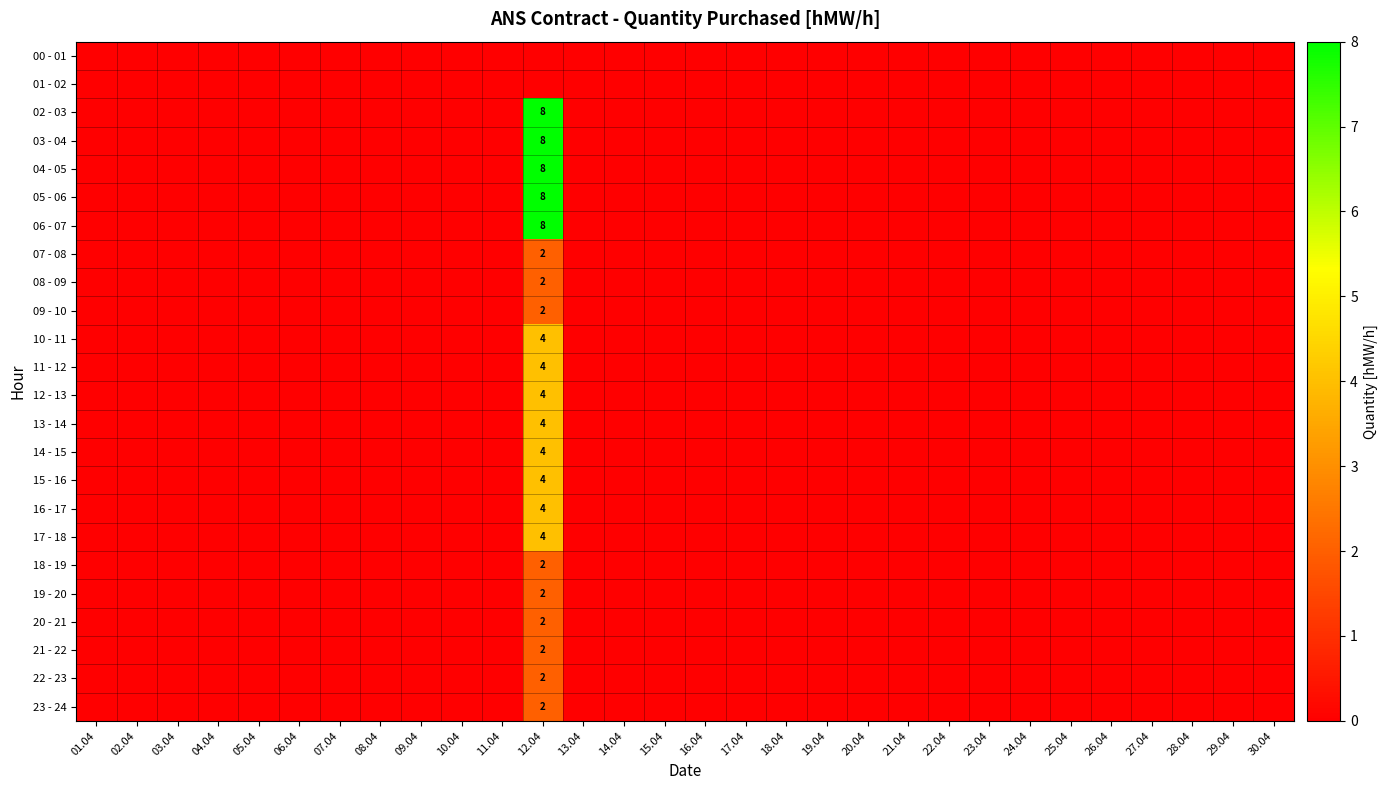

The value of 03 - 04 at 12.04 is 4. True or false?

False